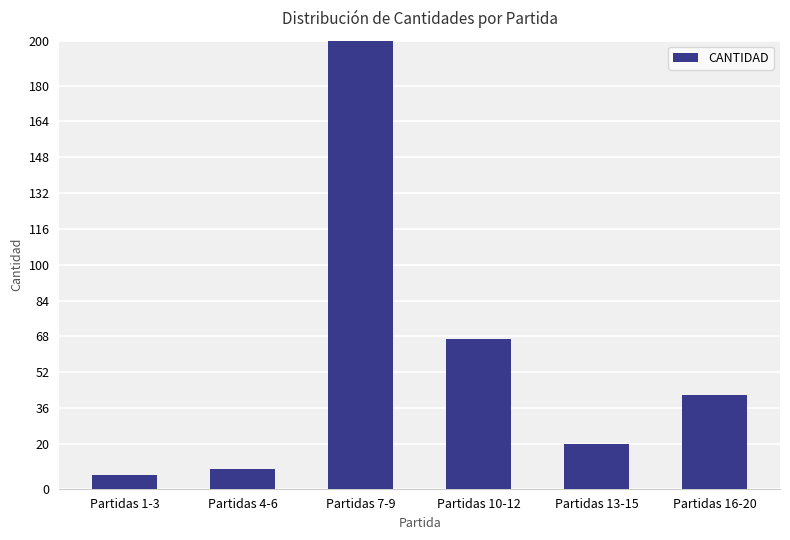

What is the label of the 3rd bar from the left?

Partidas 7-9